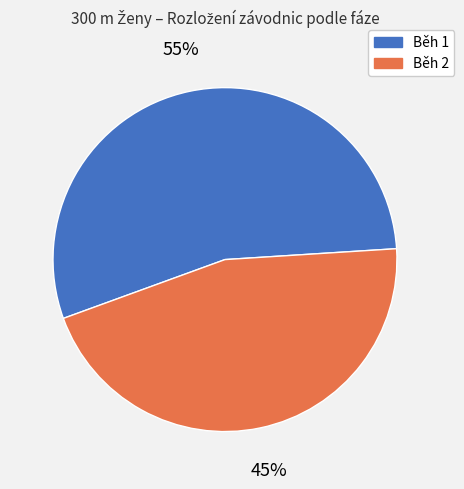

To the nearest percent, what is the average slice percentage?

50%